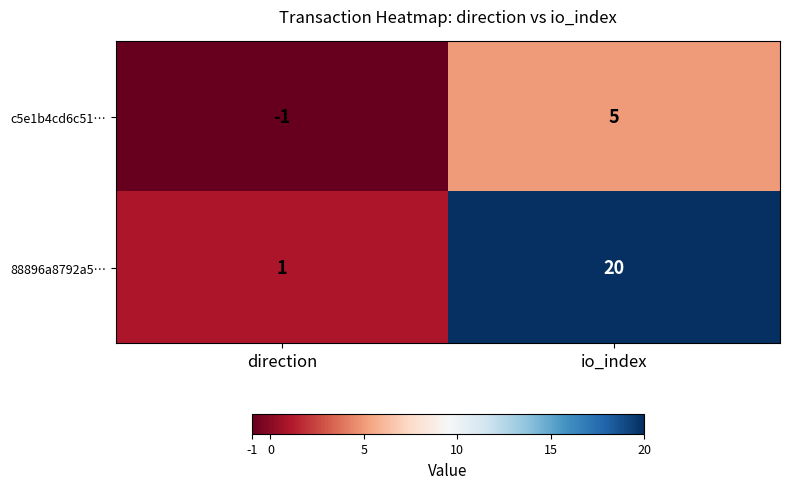

Reading left to right, extract all data points from this chart.

c5e1b4cd6c51…: -1	5
88896a8792a5…: 1	20